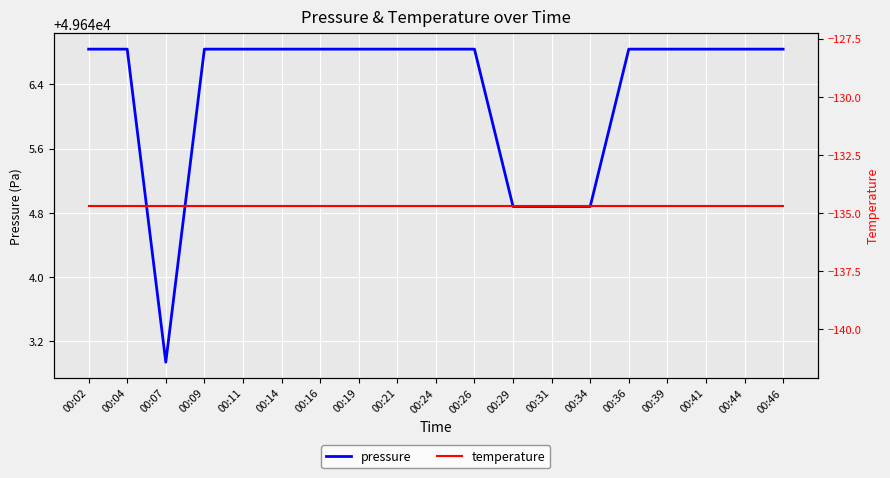

Which series changed the most between 00:02 and 00:44?

pressure